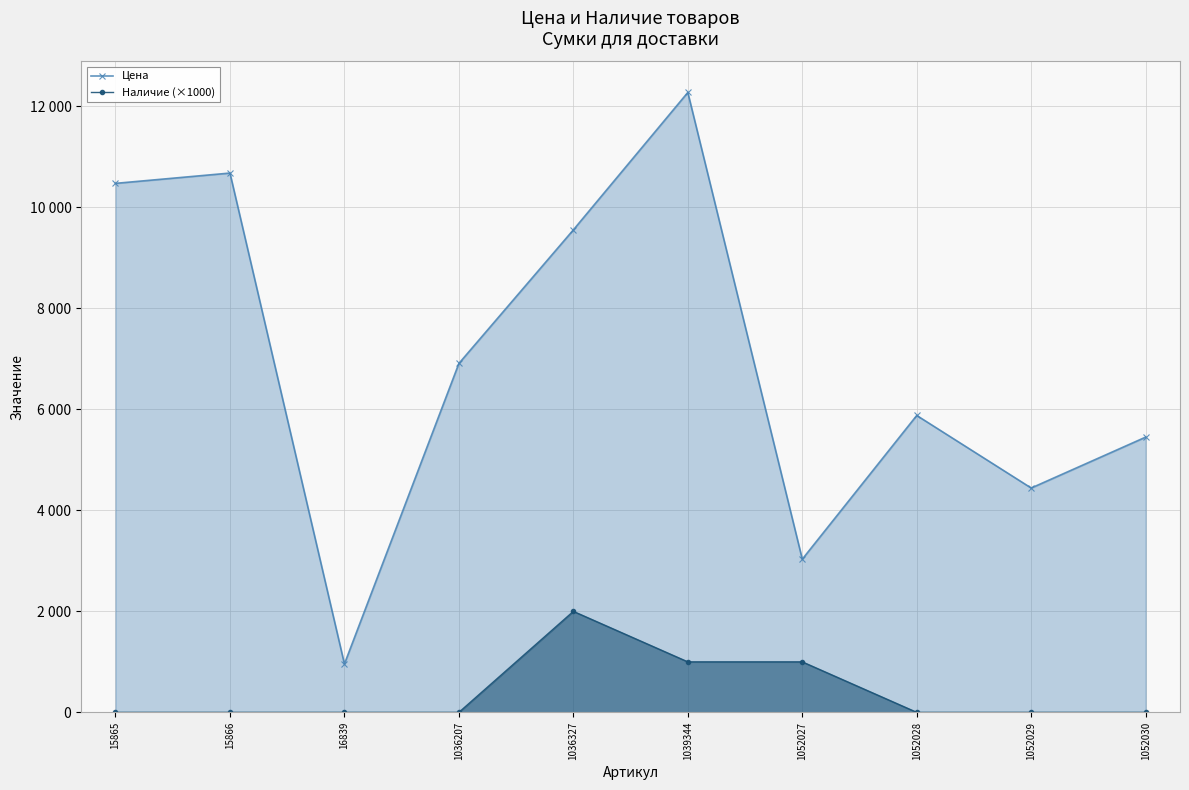

What is the average value of the Цена series?

6965